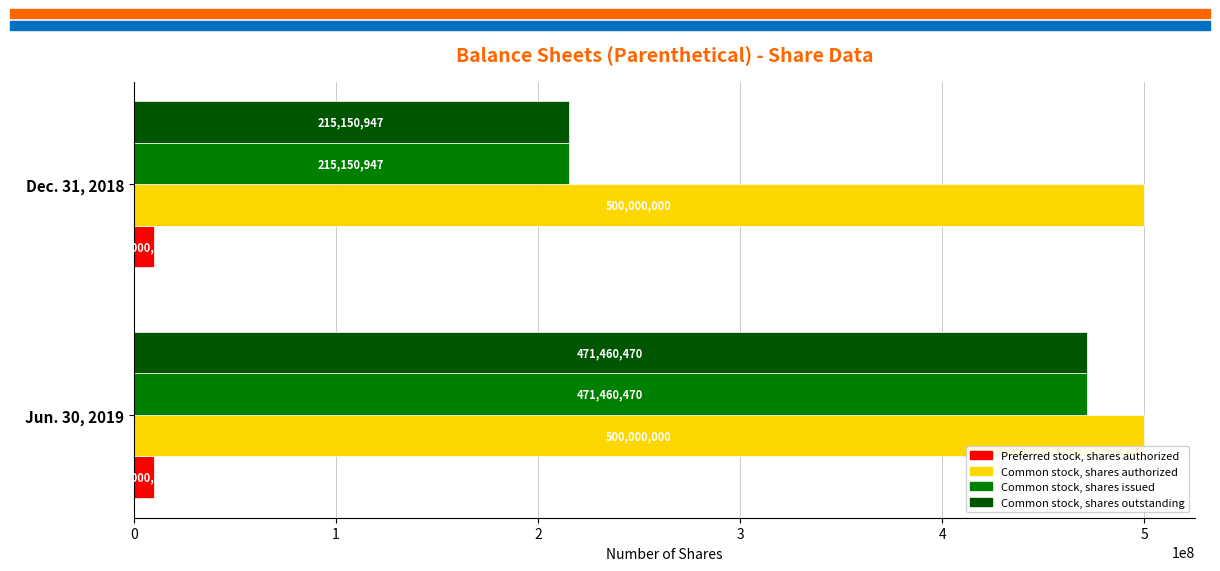

What is the difference between the highest and lowest values at Dec. 31, 2018?

490000000